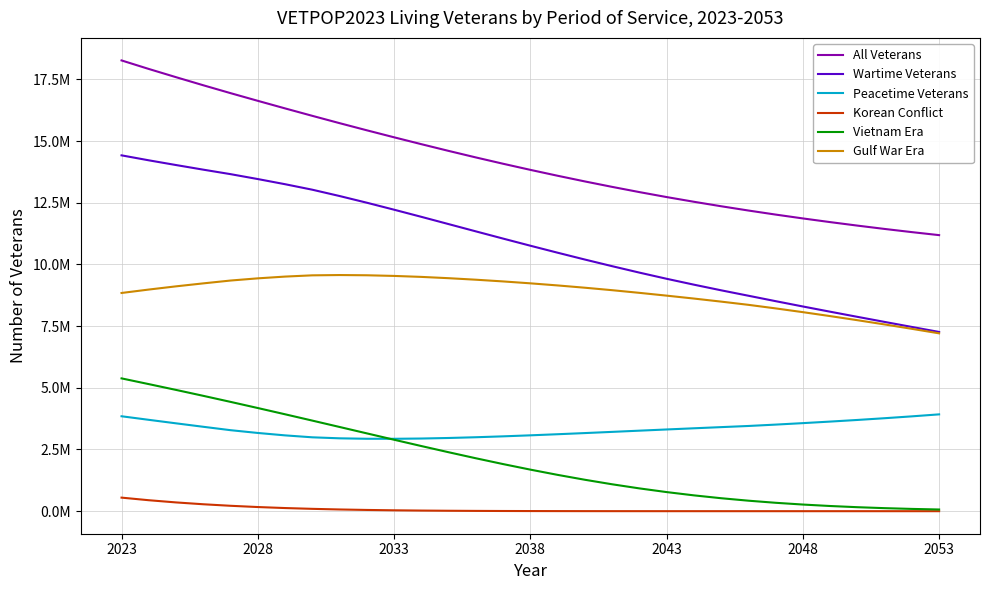

True or false: All Veterans and Peacetime Veterans cross at least once.

False